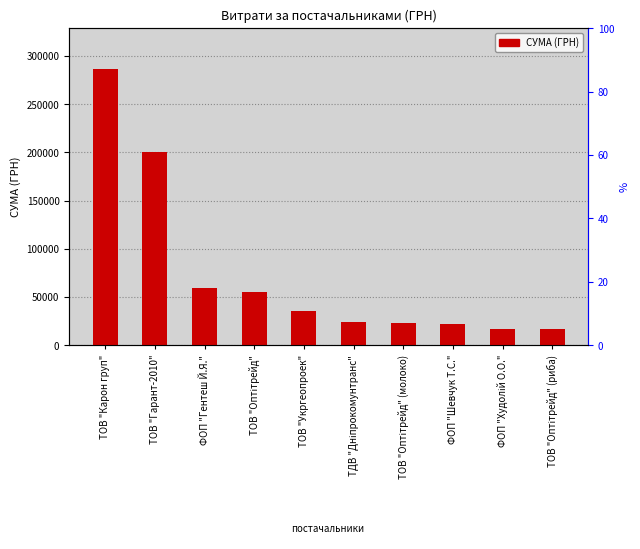

What is the difference between the maximum and minimum values?

268998.2